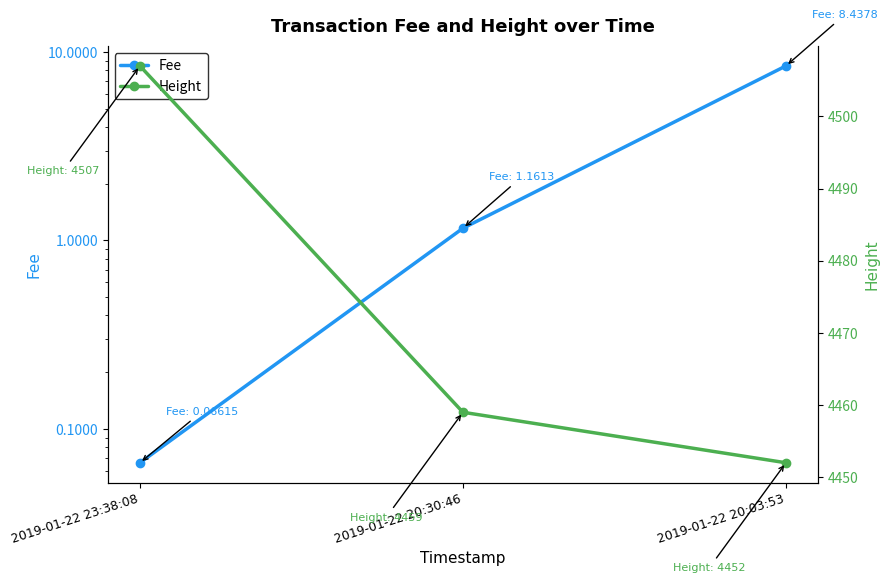

Which series has the largest range (max minus min)?

Height